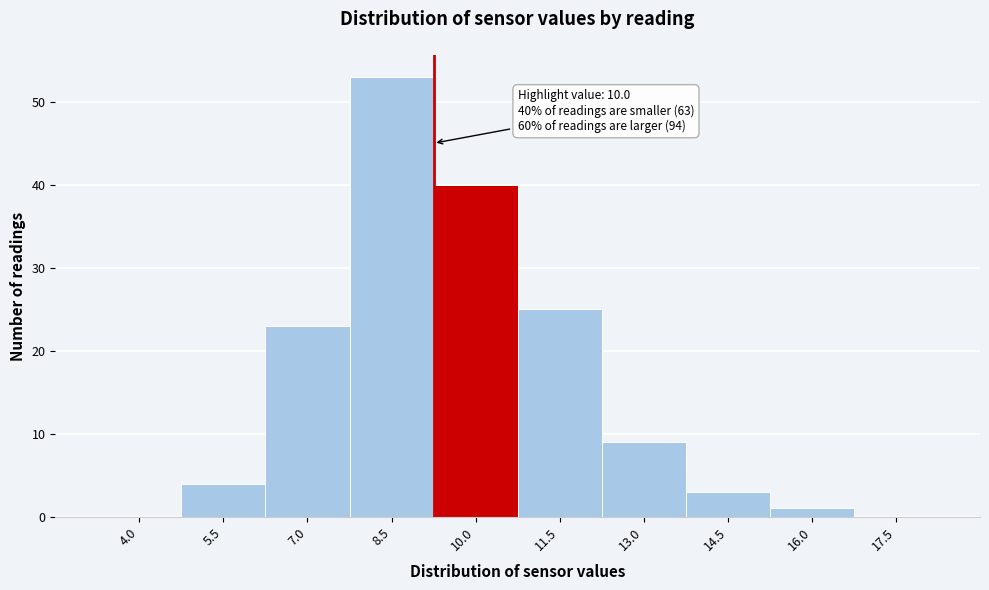

Reading right to left, extract all data points from this chart.

17.5=0	16.0=1	14.5=3	13.0=9	11.5=25	10.0=40	8.5=53	7.0=23	5.5=4	4.0=0